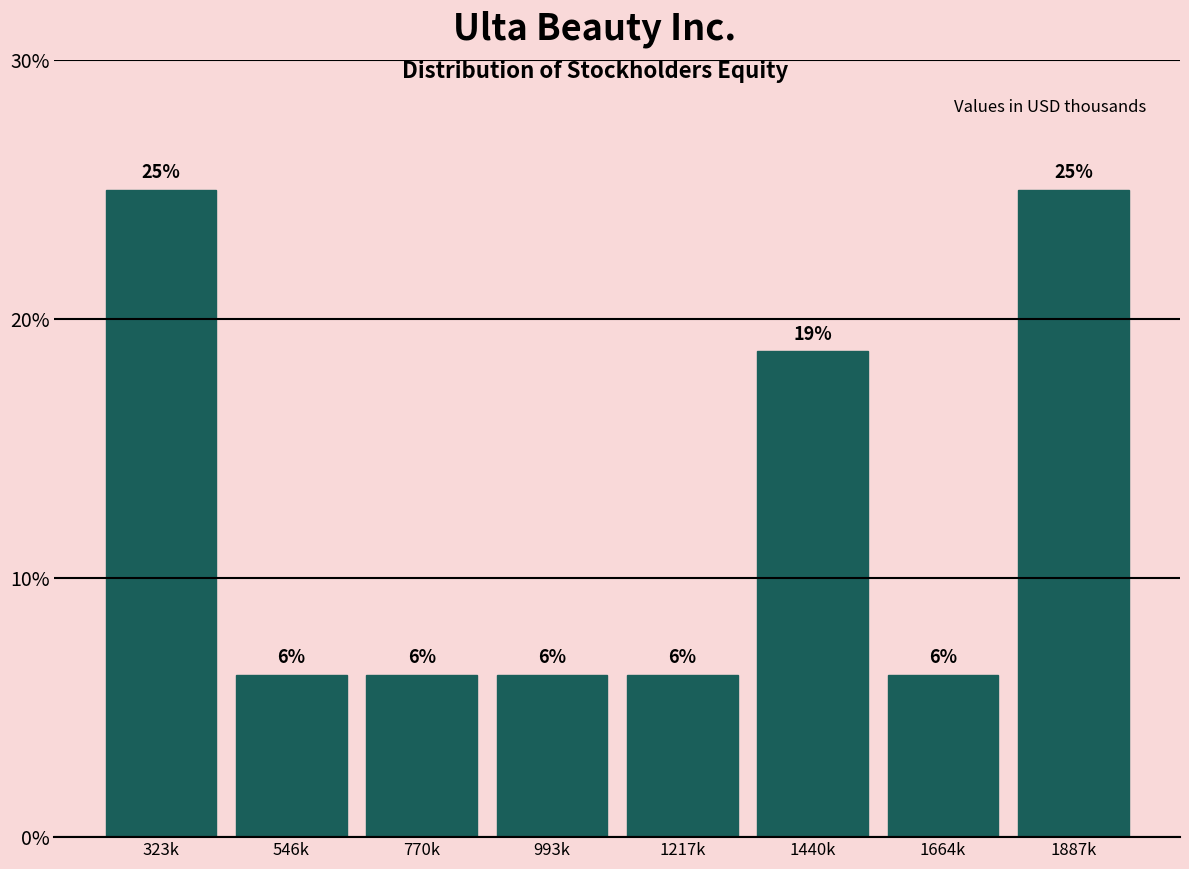

How many bars are there in total?

8